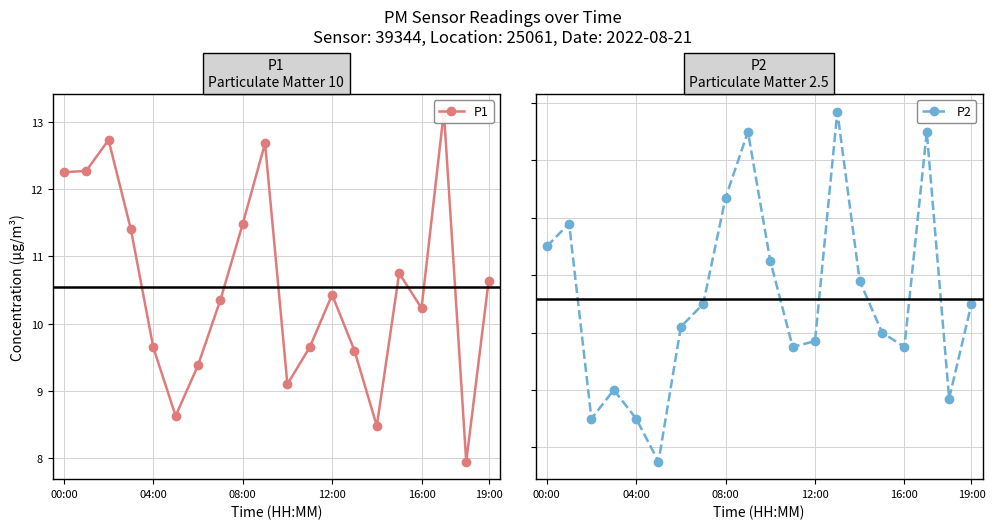

What position from the right is 6?

14